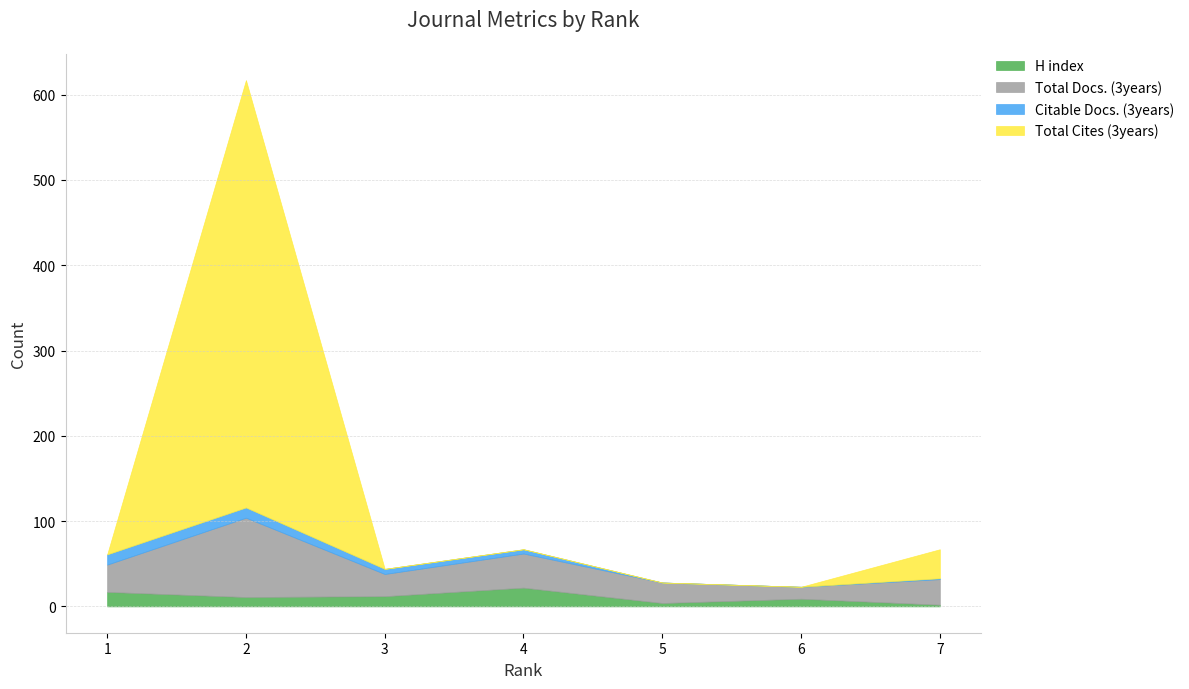

Reading left to right, extract all data points from this chart.

H index: 1=17	2=11	3=12	4=22	5=4	6=9	7=2
Total Docs. (3years): 1=32	2=93	3=26	4=40	5=24	6=14	7=30
Citable Docs. (3years): 1=12	2=12	3=6	4=5	5=0	6=0	7=1
Total Cites (3years): 1=0	2=501	3=0	4=0	5=0	6=0	7=34